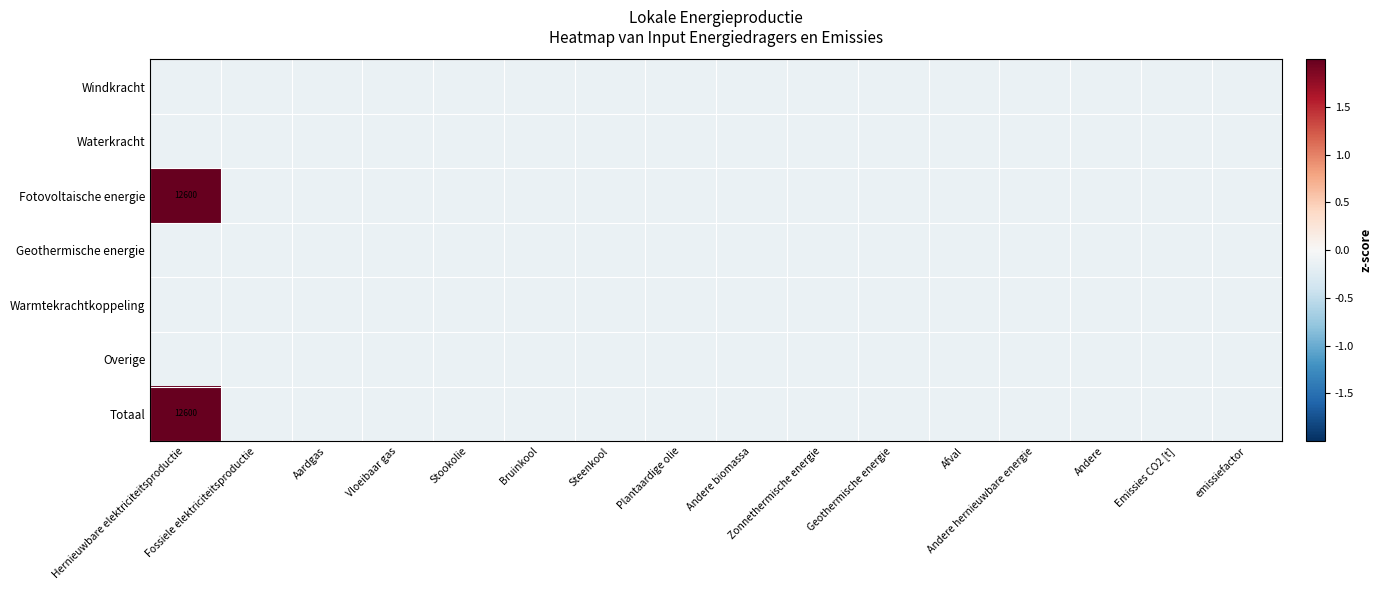

List the series in order of their peak value, lowest first.

Windkracht, Waterkracht, Geothermische energie, Warmtekrachtkoppeling, Overige, Fotovoltaische energie, Totaal